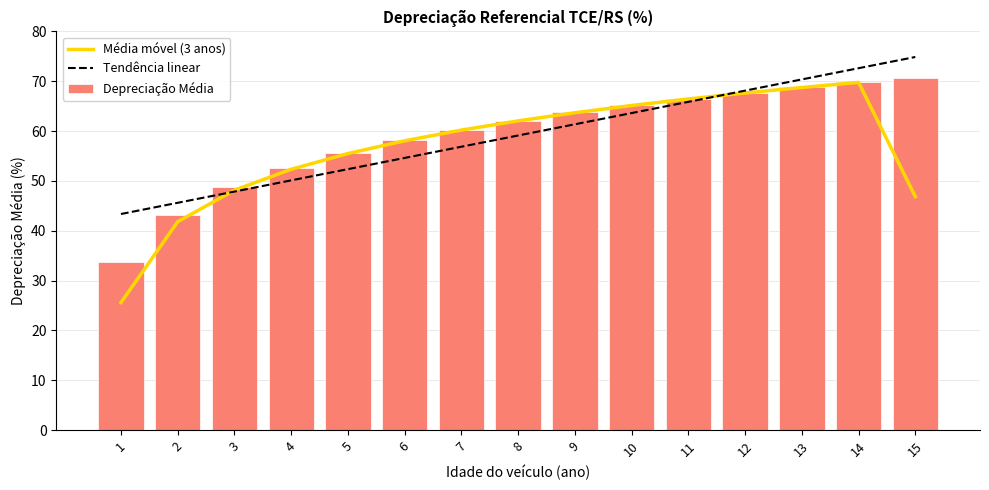

The Depreciação Média series shows 85.2 at 4. True or false?

False